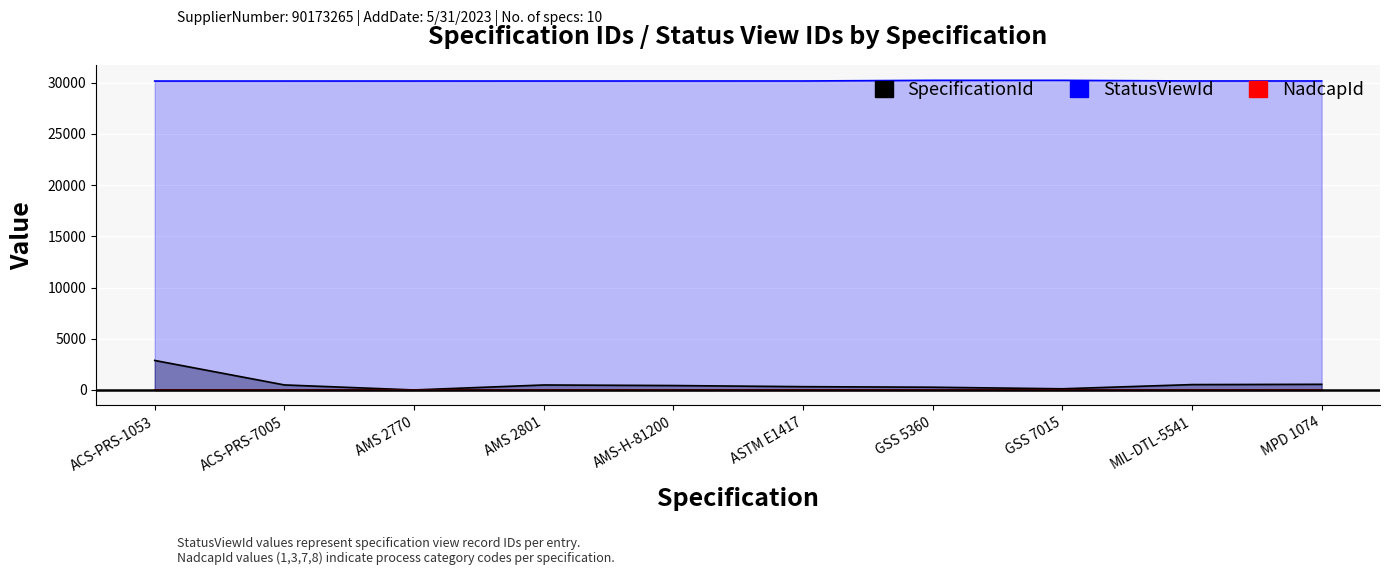

Reading left to right, extract all data points from this chart.

SpecificationId: ACS-PRS-1053=2883	ACS-PRS-7005=492	AMS 2770=3	AMS 2801=487	AMS-H-81200=433	ASTM E1417=322	GSS 5360=269	GSS 7015=115	MIL-DTL-5541=525	MPD 1074=553
StatusViewId: ACS-PRS-1053=30157	ACS-PRS-7005=30158	AMS 2770=30159	AMS 2801=30160	AMS-H-81200=30161	ASTM E1417=30162	GSS 5360=30226	GSS 7015=30227	MIL-DTL-5541=30163	MPD 1074=30164
NadcapId: ACS-PRS-1053=3	ACS-PRS-7005=7	AMS 2770=1	AMS 2801=1	AMS-H-81200=1	ASTM E1417=7	GSS 5360=8	GSS 7015=3	MIL-DTL-5541=3	MPD 1074=3